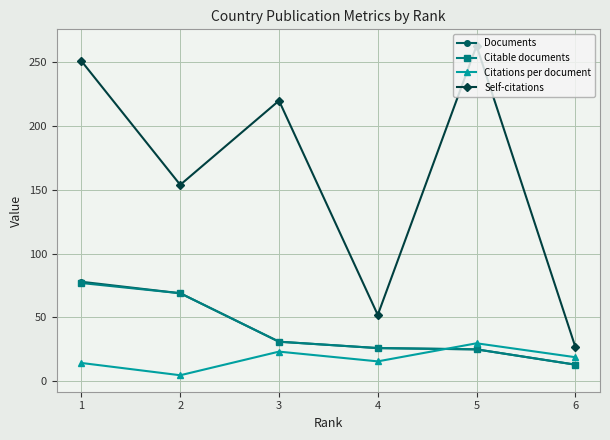

What is the greatest value displayed?

263.0